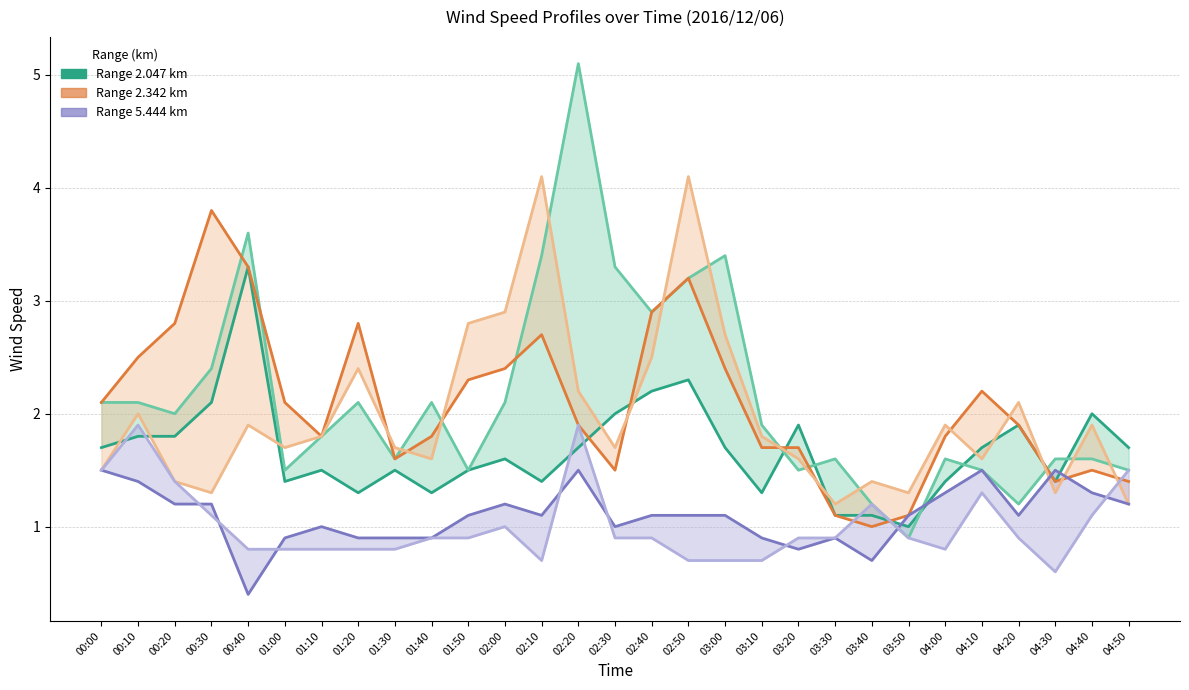

Which series has the widest spread of values?

2.194